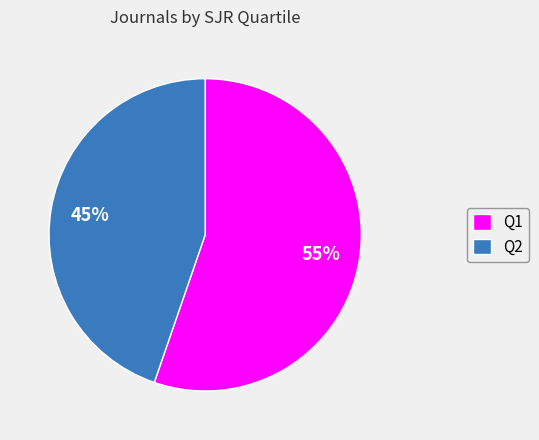

What is the smallest slice in the pie chart?

Q2